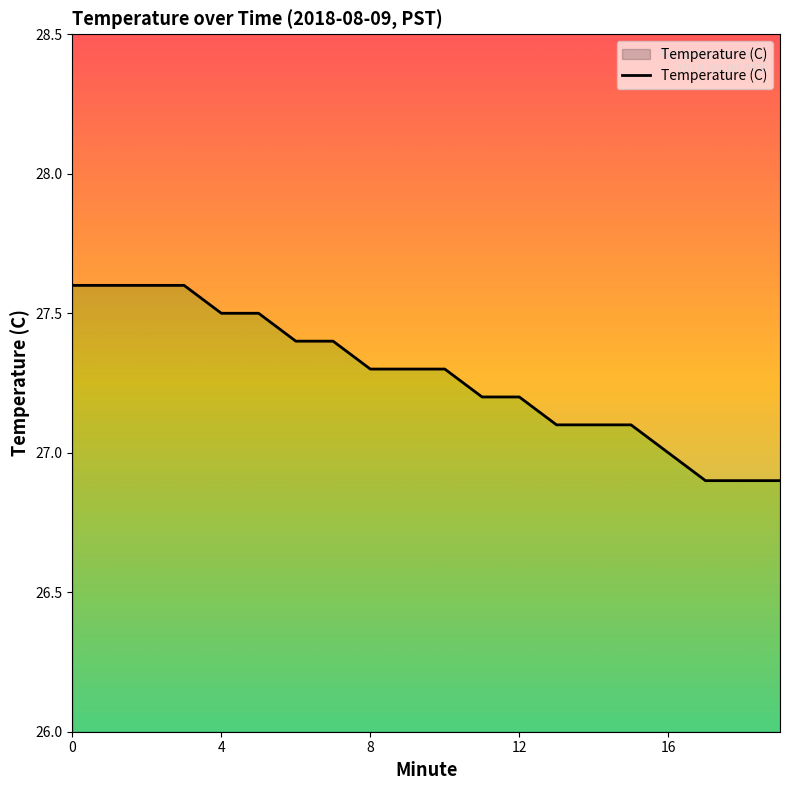

How many values are below 27?

3